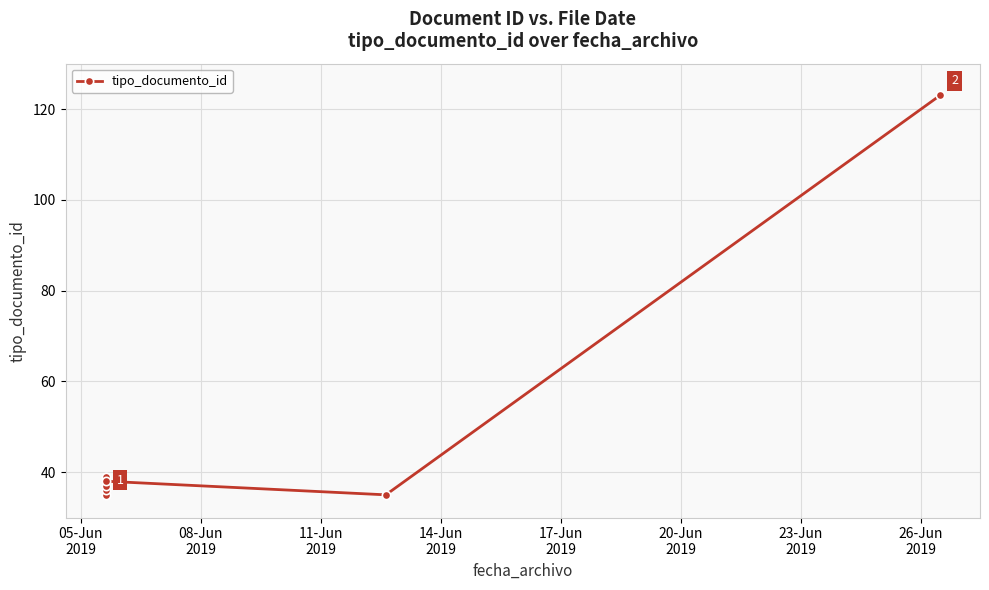

The chart shows a value of 162 at 23-Jun
2019. True or false?

False